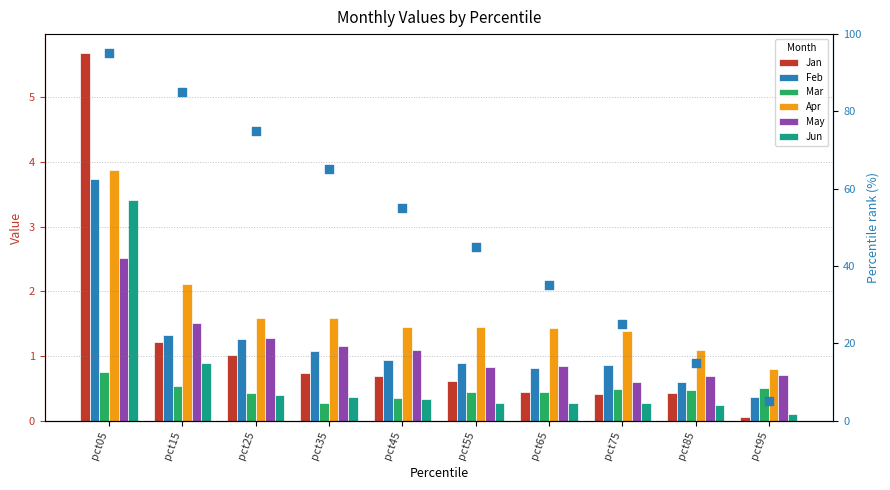

At how many categories does at least one series exceed 4?

1